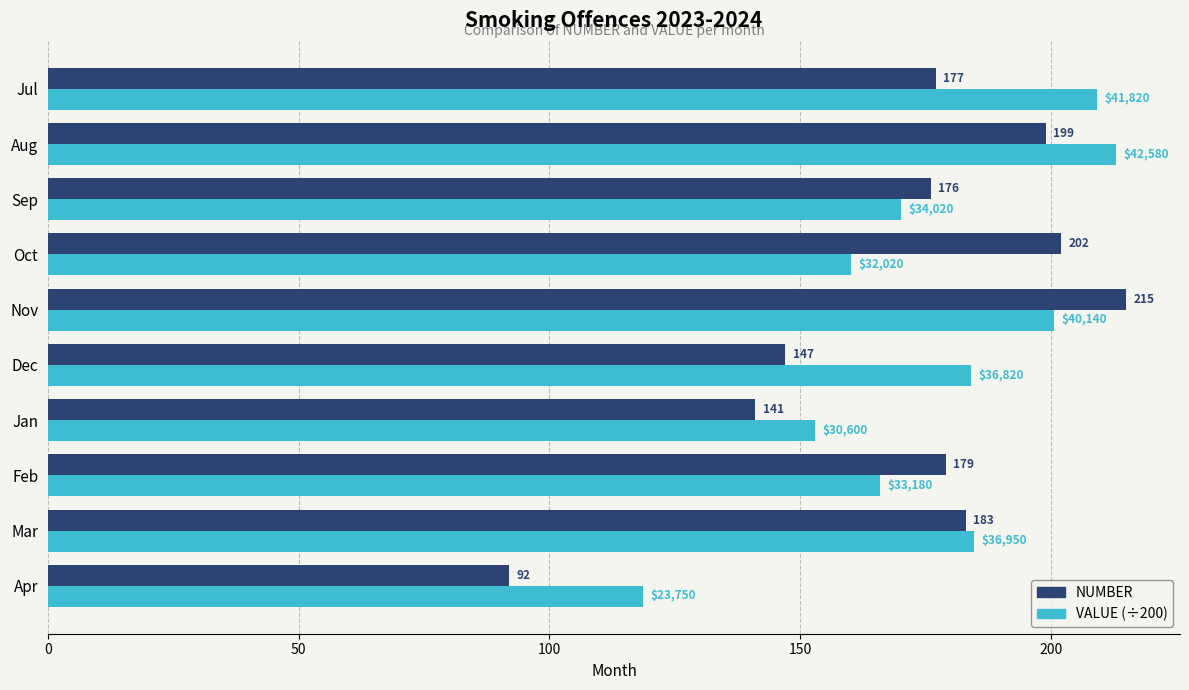

What is the sum of the NUMBER values at Oct and Aug?

401.0